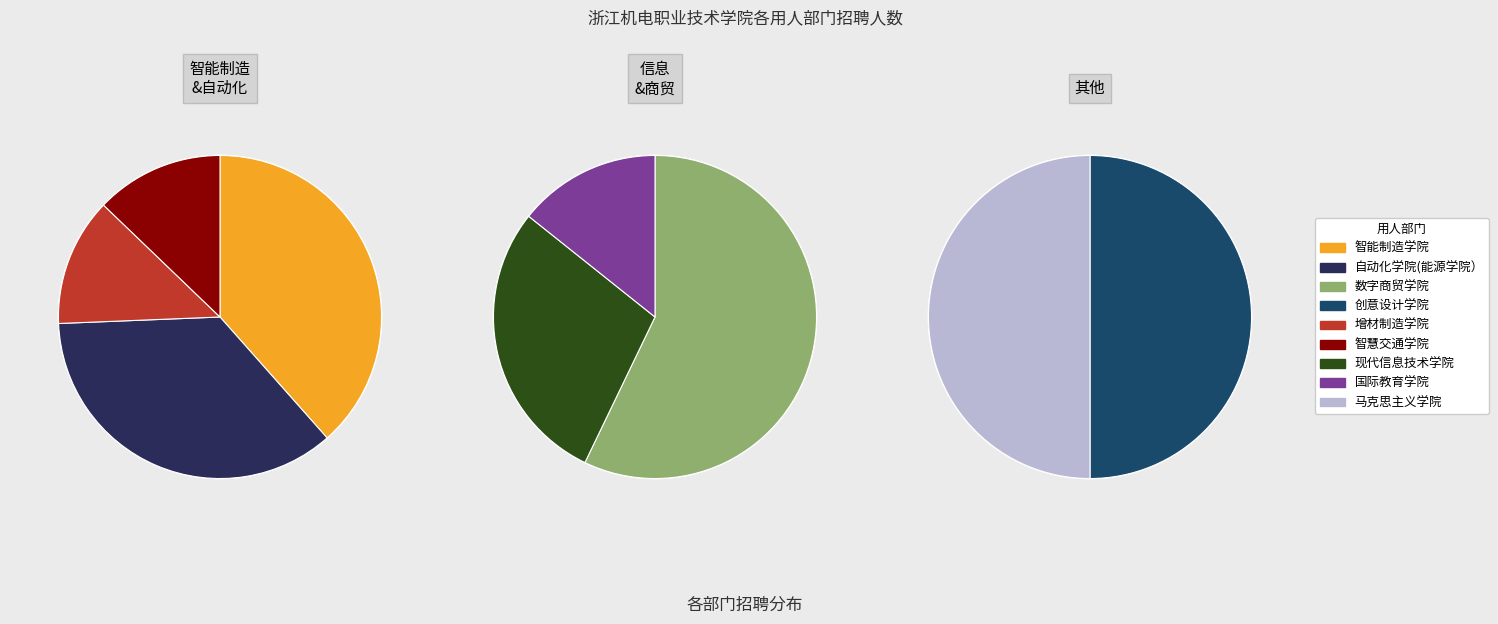

Is the sum of 增材制造学院 and 现代信息技术学院 greater than half?

No